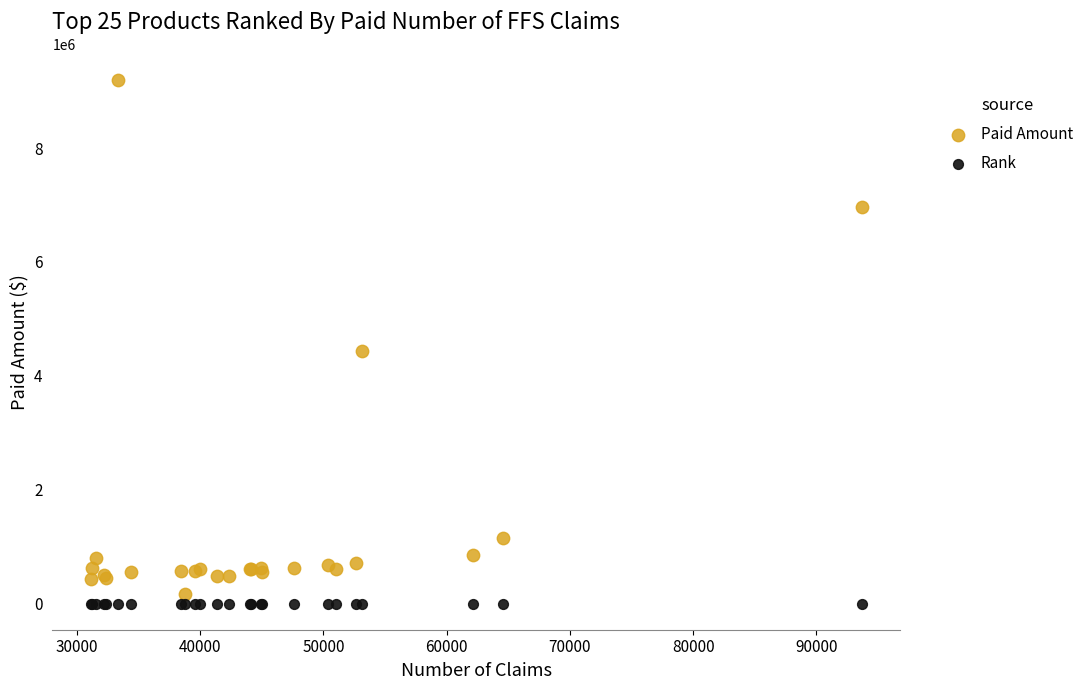

Which series has the largest Y range (max minus min)?

Paid Amount